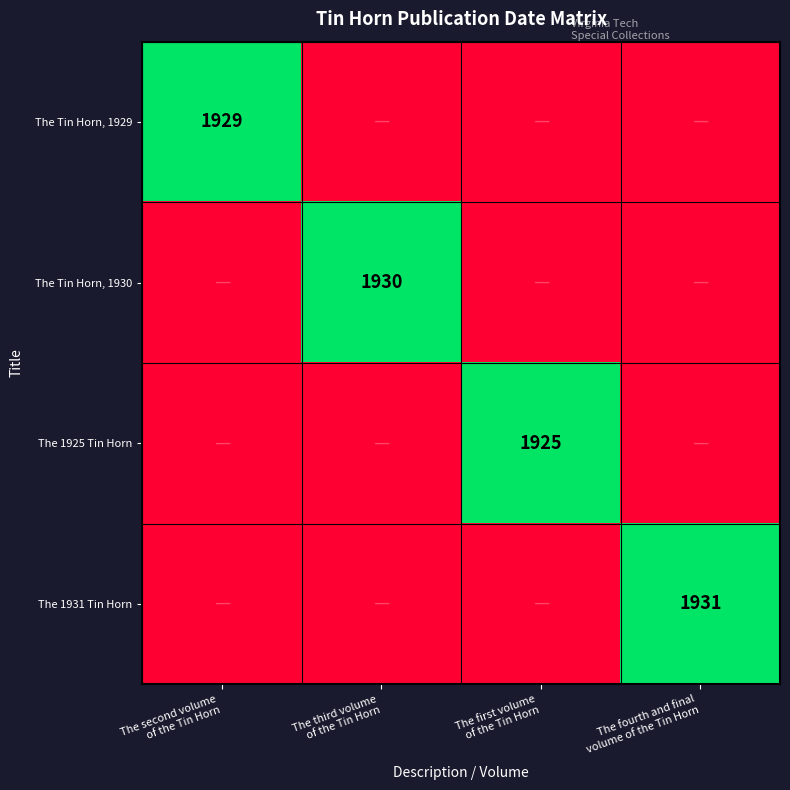

True or false: The 1931 Tin Horn has a value of 1931 at The fourth and final volume of the Tin Horn.

True